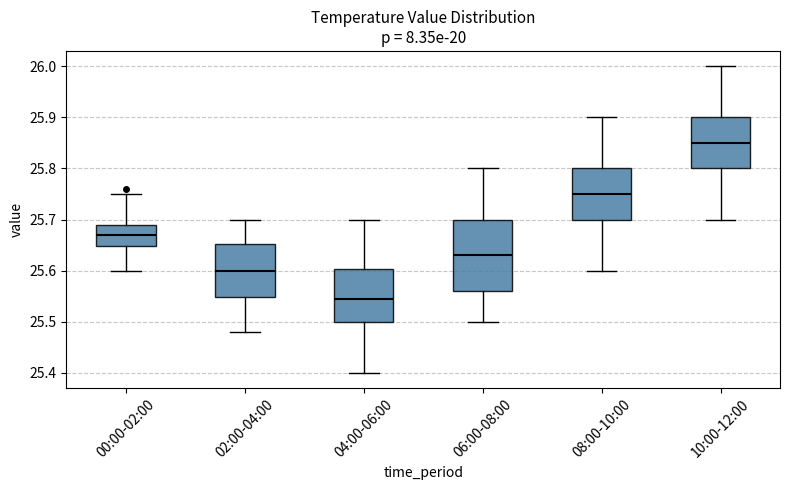

Where does the median line of the box for 04:00-06:00 sit on the y-axis? The values are not printed on the chart, so give them approximately, as read against the axis.

25.55